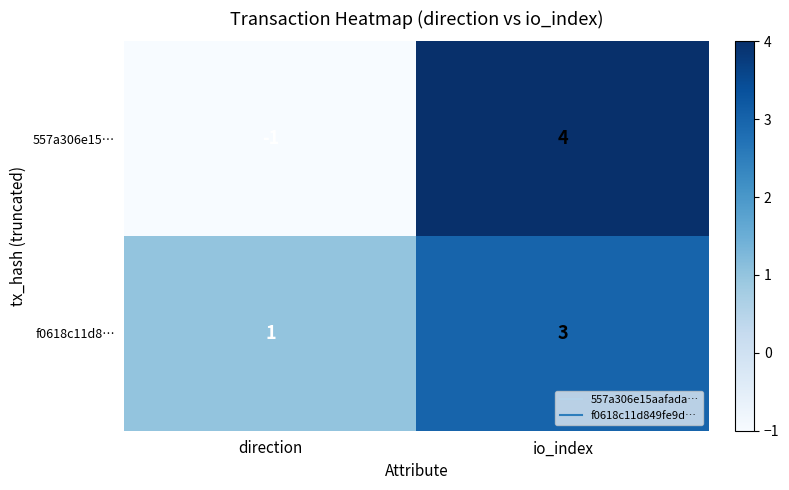

Is it true that f0618c11d8… equals 3 at io_index?

True